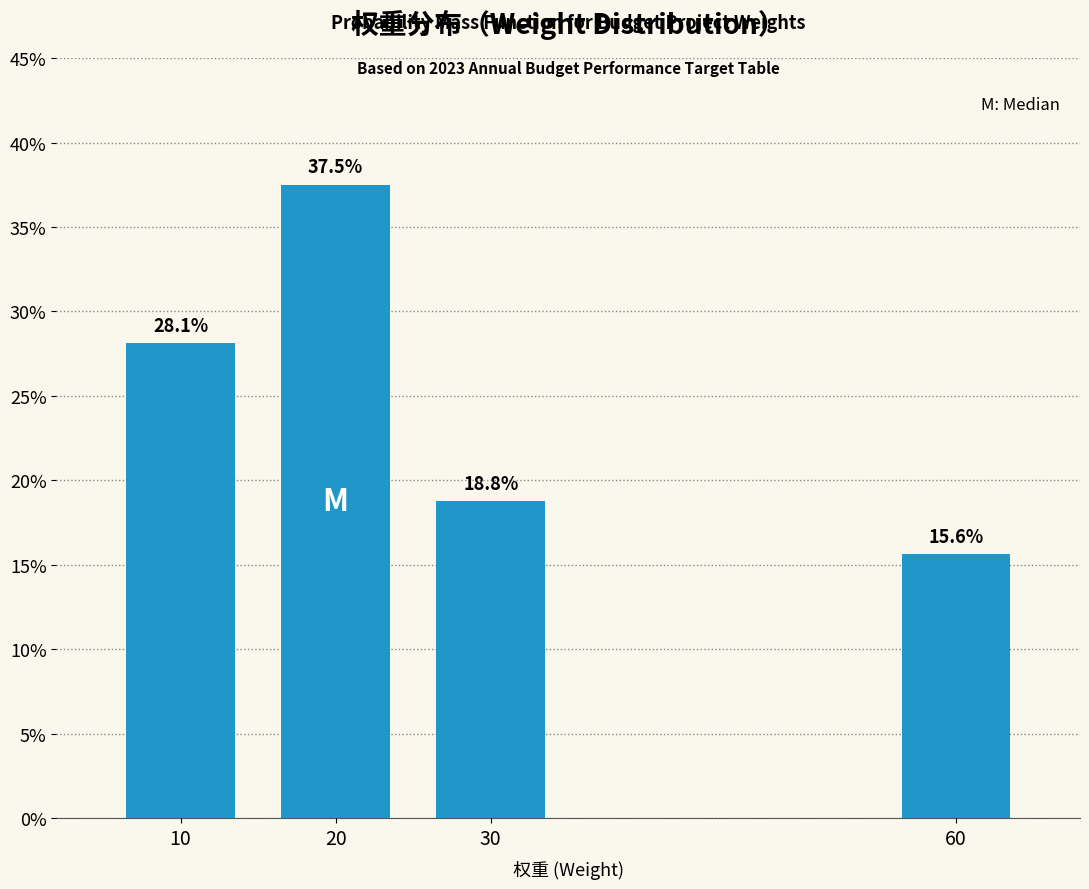

Reading left to right, what are all the values shown in this chart?

28.1	37.5	18.8	15.6